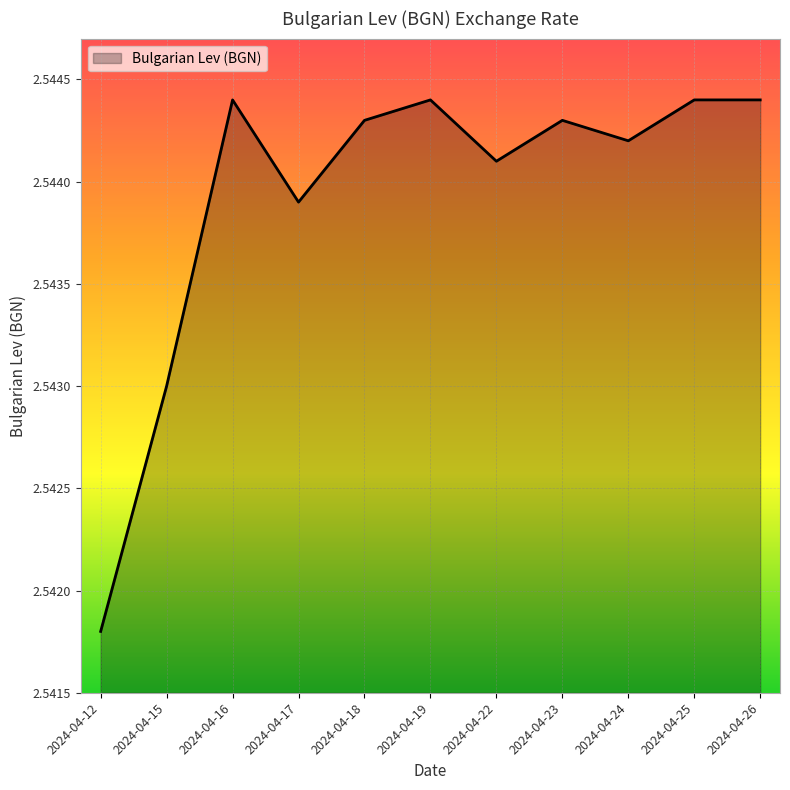

Is it true that the value at 2024-04-25 is 3.8?

False